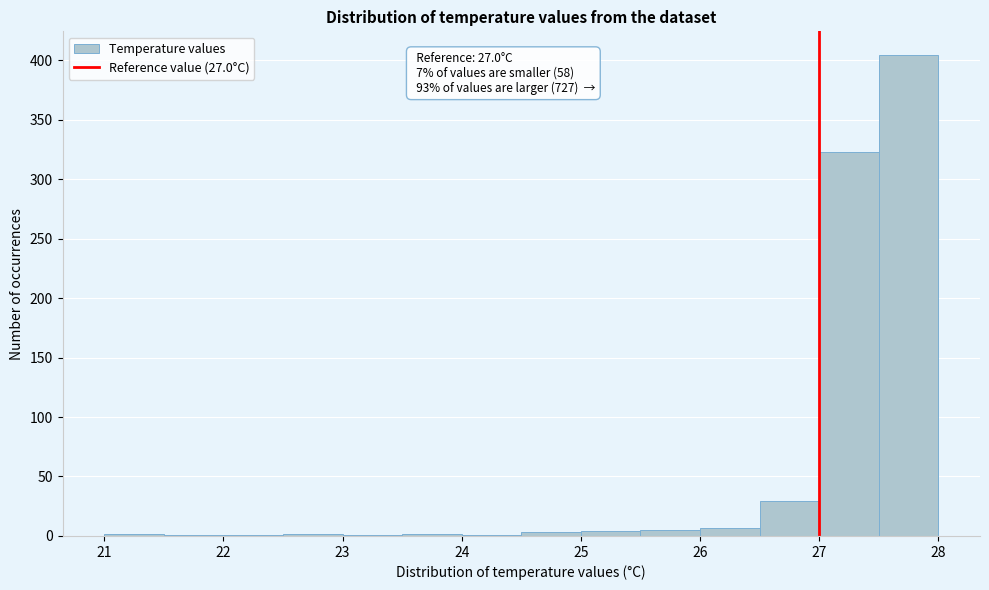

Which range on the x-axis has the tallest bar?

27.5 to 28.0